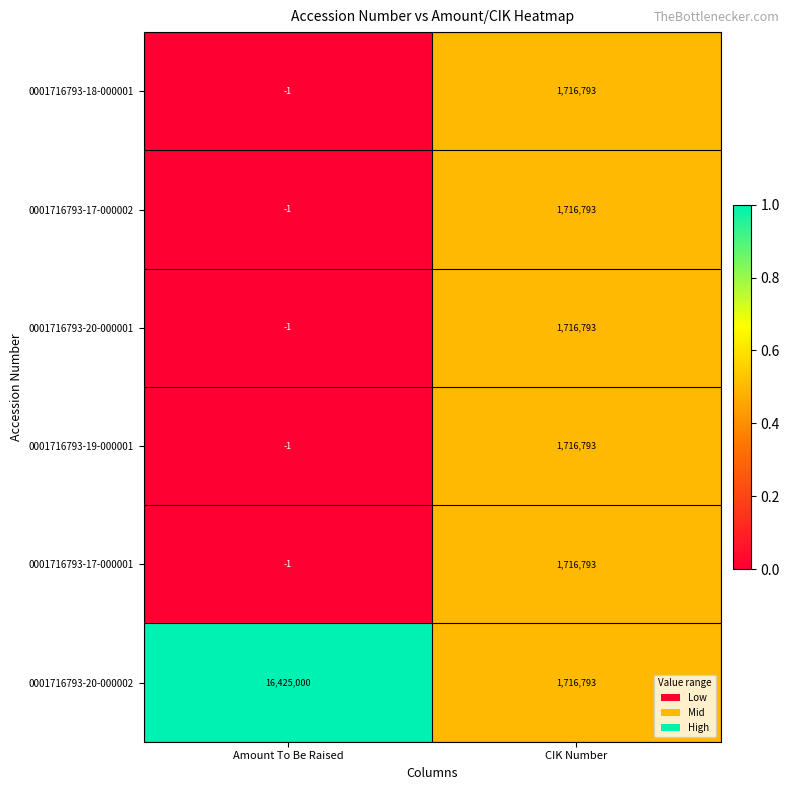

What is the sum of the 0001716793-17-000001 values at CIK Number and Amount To Be Raised?

1716792